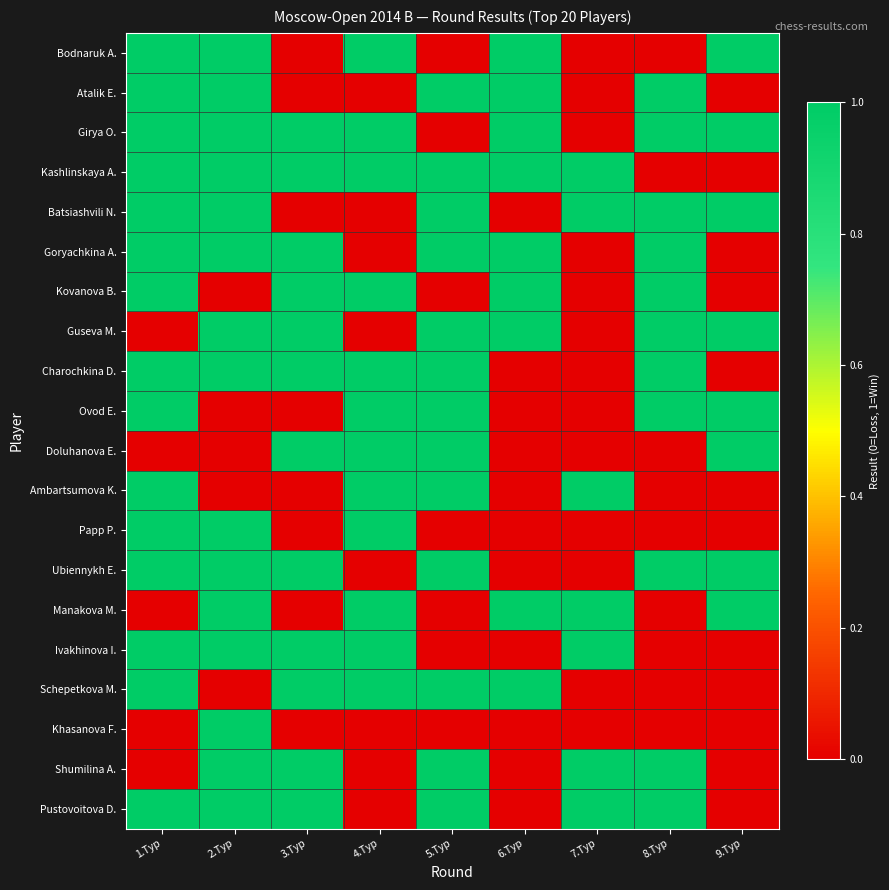

Reading right to left, list all the values displayed in this chart.

Bodnaruk A.: 9.Тур=1	8.Тур=0	7.Тур=0	6.Тур=1	5.Тур=0	4.Тур=1	3.Тур=0	2.Тур=1	1.Тур=1
Atalik E.: 9.Тур=0	8.Тур=1	7.Тур=0	6.Тур=1	5.Тур=1	4.Тур=0	3.Тур=0	2.Тур=1	1.Тур=1
Girya O.: 9.Тур=1	8.Тур=1	7.Тур=0	6.Тур=1	5.Тур=0	4.Тур=1	3.Тур=1	2.Тур=1	1.Тур=1
Kashlinskaya A.: 9.Тур=0	8.Тур=0	7.Тур=1	6.Тур=1	5.Тур=1	4.Тур=1	3.Тур=1	2.Тур=1	1.Тур=1
Batsiashvili N.: 9.Тур=1	8.Тур=1	7.Тур=1	6.Тур=0	5.Тур=1	4.Тур=0	3.Тур=0	2.Тур=1	1.Тур=1
Goryachkina A.: 9.Тур=0	8.Тур=1	7.Тур=0	6.Тур=1	5.Тур=1	4.Тур=0	3.Тур=1	2.Тур=1	1.Тур=1
Kovanova B.: 9.Тур=0	8.Тур=1	7.Тур=0	6.Тур=1	5.Тур=0	4.Тур=1	3.Тур=1	2.Тур=0	1.Тур=1
Guseva M.: 9.Тур=1	8.Тур=1	7.Тур=0	6.Тур=1	5.Тур=1	4.Тур=0	3.Тур=1	2.Тур=1	1.Тур=0
Charochkina D.: 9.Тур=0	8.Тур=1	7.Тур=0	6.Тур=0	5.Тур=1	4.Тур=1	3.Тур=1	2.Тур=1	1.Тур=1
Ovod E.: 9.Тур=1	8.Тур=1	7.Тур=0	6.Тур=0	5.Тур=1	4.Тур=1	3.Тур=0	2.Тур=0	1.Тур=1
Doluhanova E.: 9.Тур=1	8.Тур=0	7.Тур=0	6.Тур=0	5.Тур=1	4.Тур=1	3.Тур=1	2.Тур=0	1.Тур=0
Ambartsumova K.: 9.Тур=0	8.Тур=0	7.Тур=1	6.Тур=0	5.Тур=1	4.Тур=1	3.Тур=0	2.Тур=0	1.Тур=1
Papp P.: 9.Тур=0	8.Тур=0	7.Тур=0	6.Тур=0	5.Тур=0	4.Тур=1	3.Тур=0	2.Тур=1	1.Тур=1
Ubiennykh E.: 9.Тур=1	8.Тур=1	7.Тур=0	6.Тур=0	5.Тур=1	4.Тур=0	3.Тур=1	2.Тур=1	1.Тур=1
Manakova M.: 9.Тур=1	8.Тур=0	7.Тур=1	6.Тур=1	5.Тур=0	4.Тур=1	3.Тур=0	2.Тур=1	1.Тур=0
Ivakhinova I.: 9.Тур=0	8.Тур=0	7.Тур=1	6.Тур=0	5.Тур=0	4.Тур=1	3.Тур=1	2.Тур=1	1.Тур=1
Schepetkova M.: 9.Тур=0	8.Тур=0	7.Тур=0	6.Тур=1	5.Тур=1	4.Тур=1	3.Тур=1	2.Тур=0	1.Тур=1
Khasanova F.: 9.Тур=0	8.Тур=0	7.Тур=0	6.Тур=0	5.Тур=0	4.Тур=0	3.Тур=0	2.Тур=1	1.Тур=0
Shumilina A.: 9.Тур=0	8.Тур=1	7.Тур=1	6.Тур=0	5.Тур=1	4.Тур=0	3.Тур=1	2.Тур=1	1.Тур=0
Pustovoitova D.: 9.Тур=0	8.Тур=1	7.Тур=1	6.Тур=0	5.Тур=1	4.Тур=0	3.Тур=1	2.Тур=1	1.Тур=1